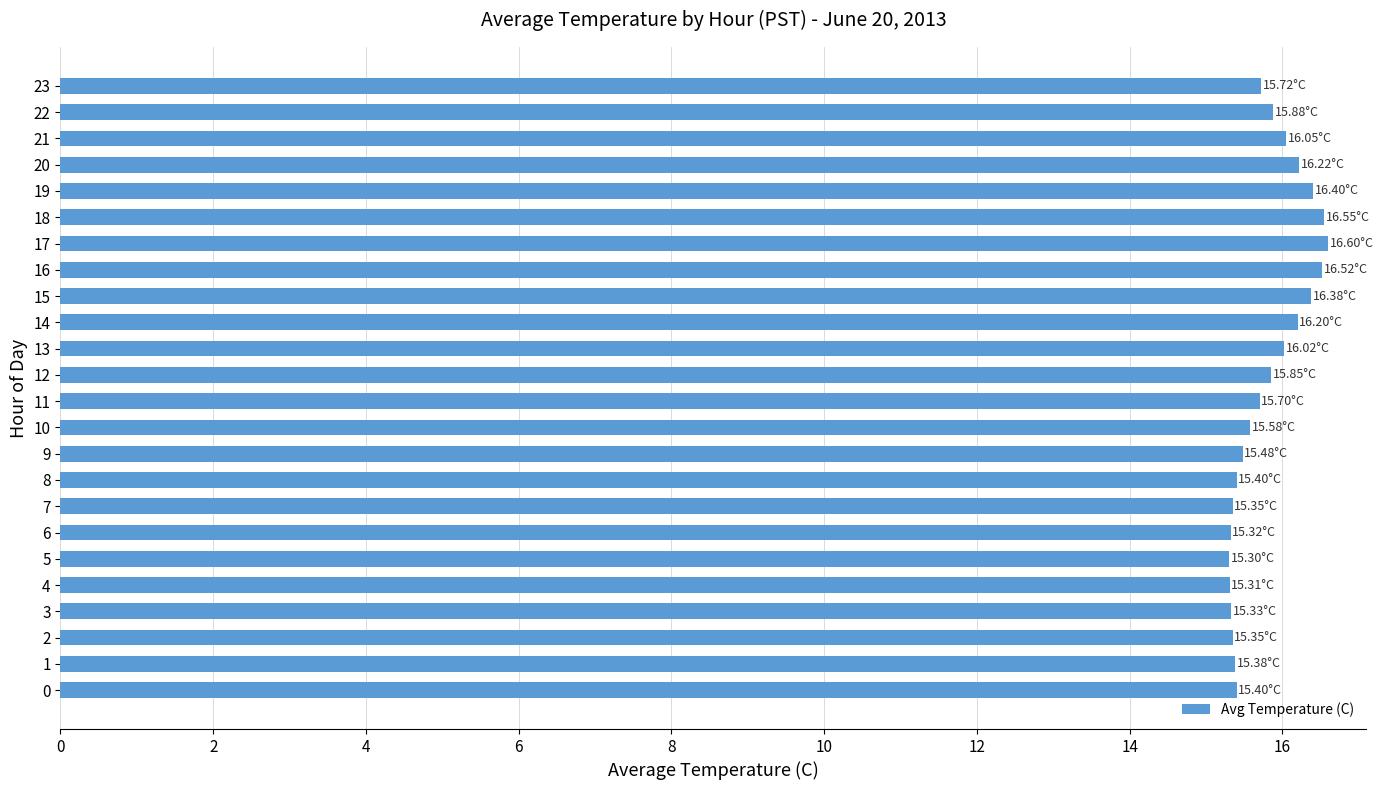

What is the difference between the maximum and second lowest values?

1.3